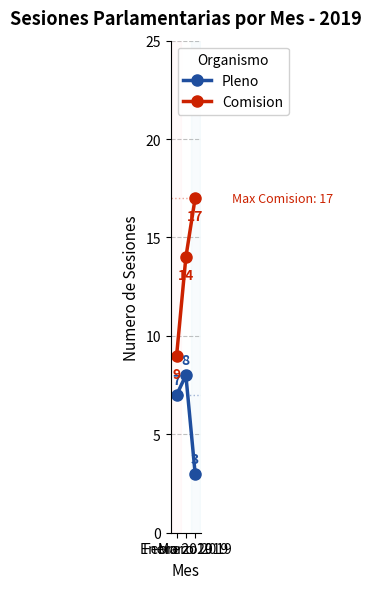

How many distinct data groups are displayed?

2